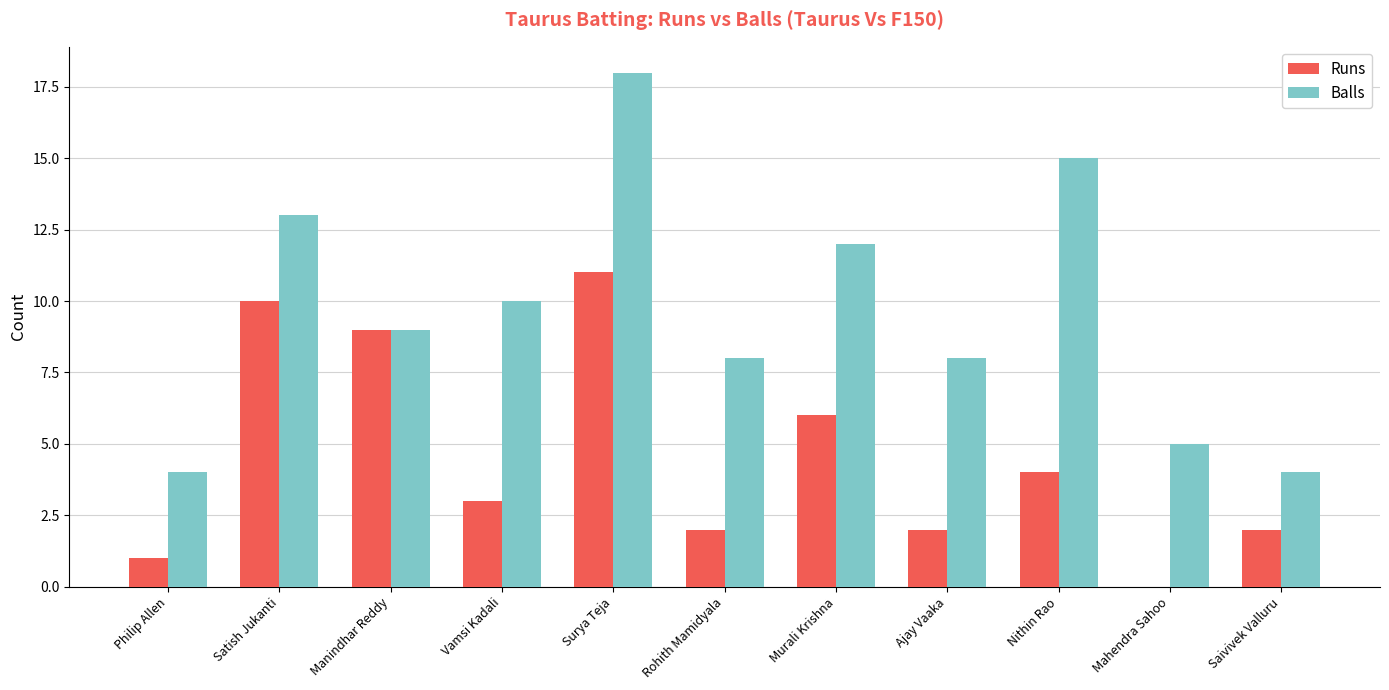

What is the spread (max minus min) of values at Saivivek Valluru?

2